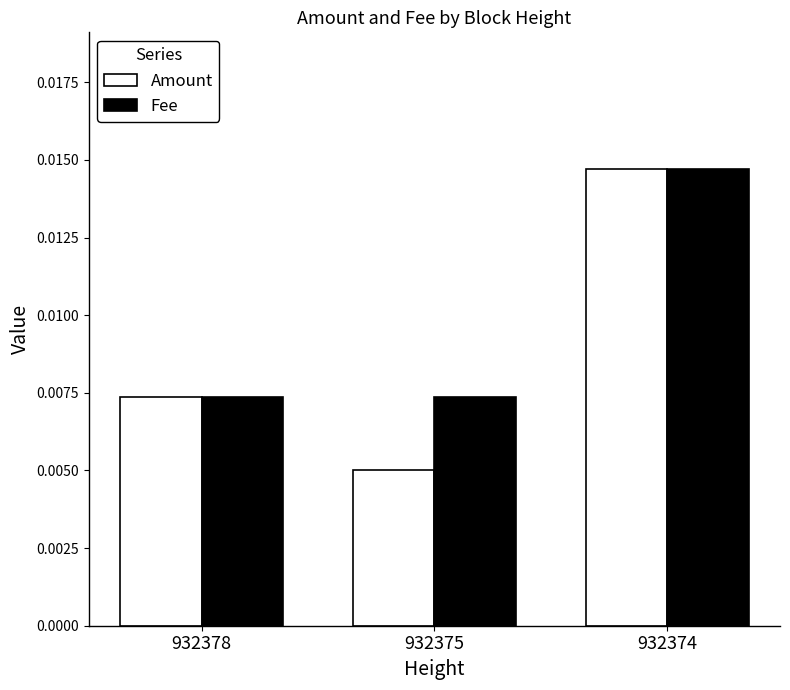

List the series in order of their overall mean, lowest first.

Amount, Fee